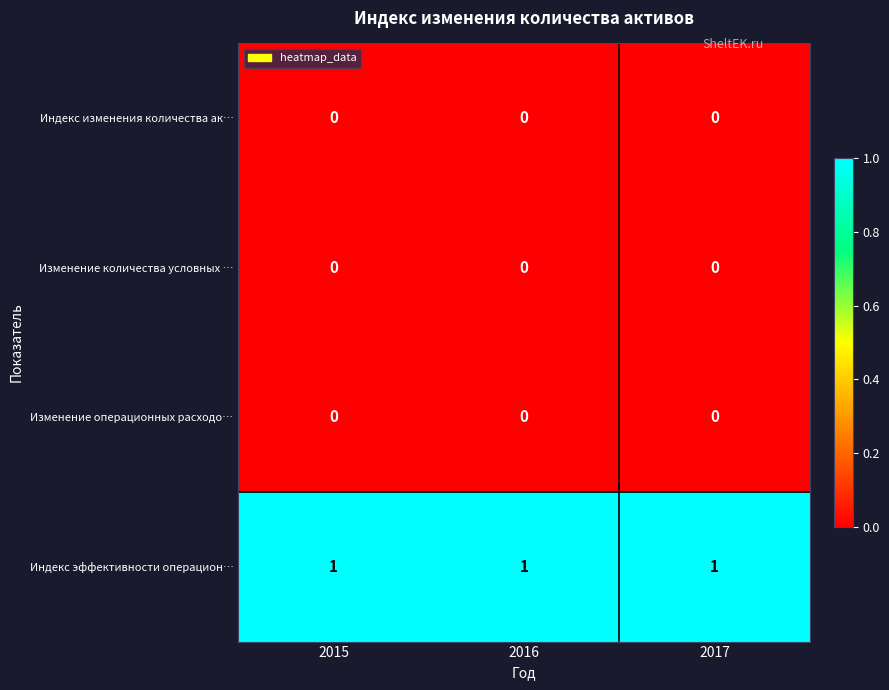

Is it true that Изменение операционных расходо… equals 0 at 2017?

True